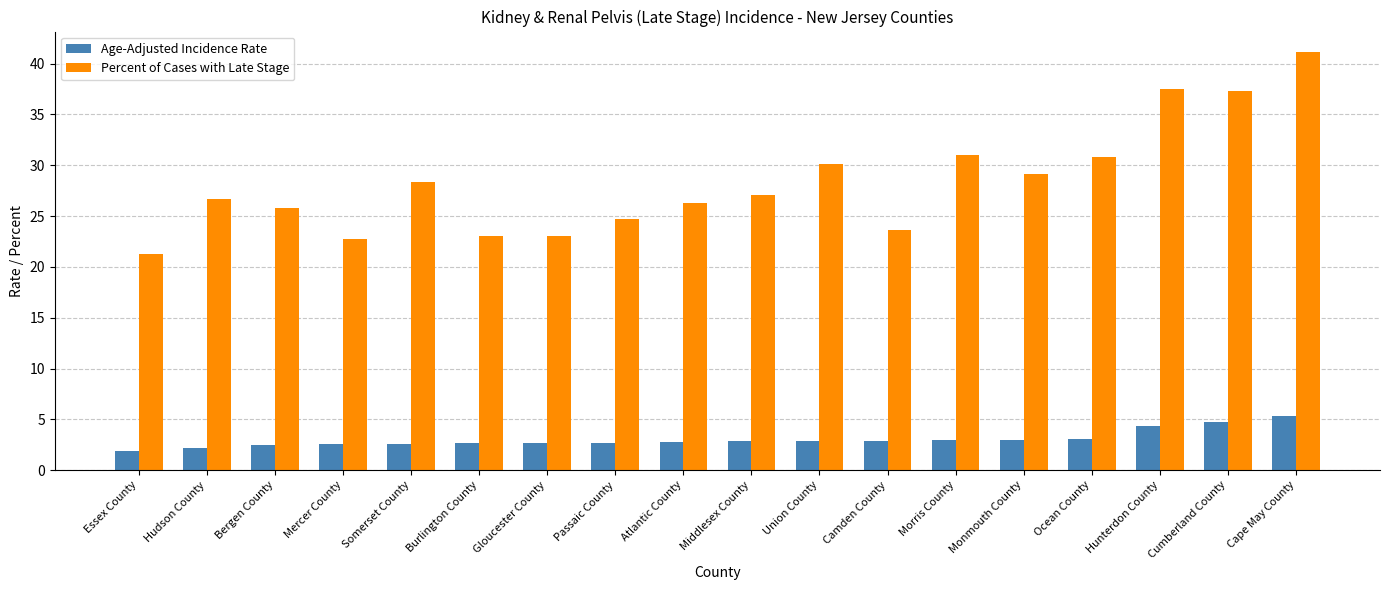

How many groups of bars are there?

18